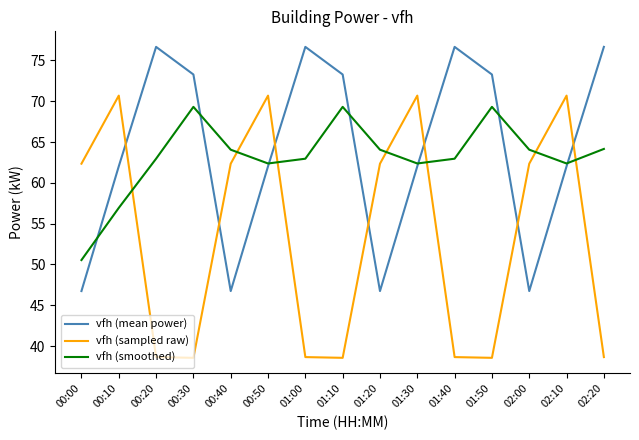

Is the value of vfh (mean power) at 00:20 greater than the value of vfh (smoothed) at 01:20?

Yes